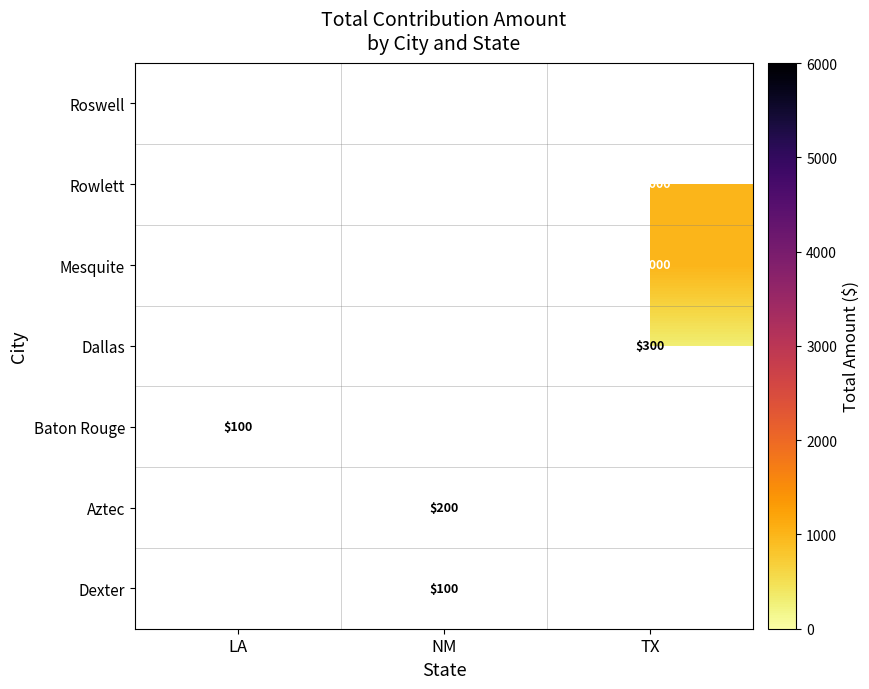

What is the maximum value shown in the chart?

5950.0